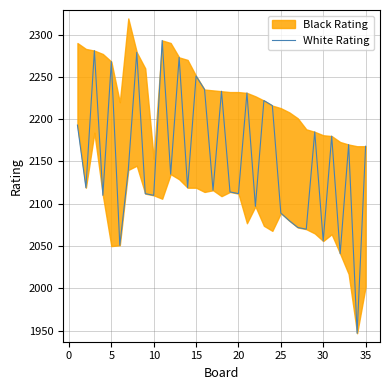

Reading right to left, what are all the values shown in this chart?

2168	1947	2170	2041	2180	2056	2185	2070	2072	2080	2089	2216	2222	2097	2231	2112	2114	2233	2116	2235	2251	2119	2273	2135	2293	2110	2112	2279	2140	2051	2268	2110	2281	2119	2193